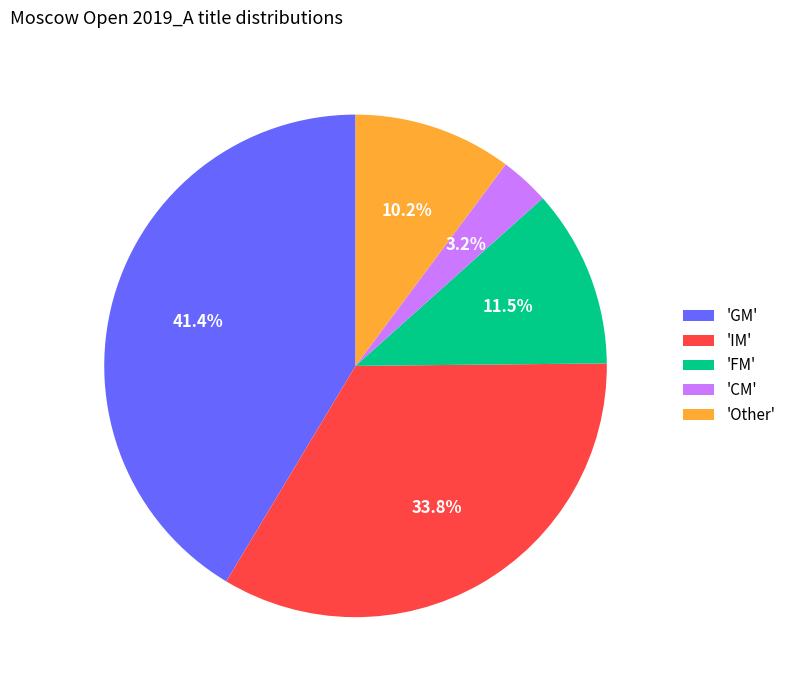

What is the smallest slice in the pie chart?

'CM'